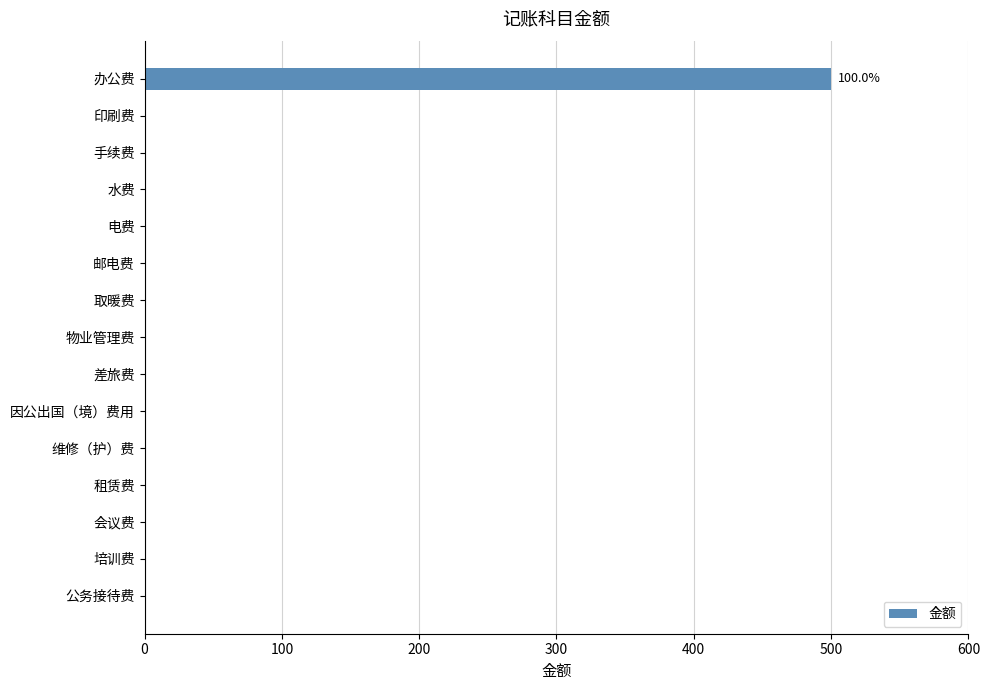

Are the bars grouped side by side (vs. stacked)?

No